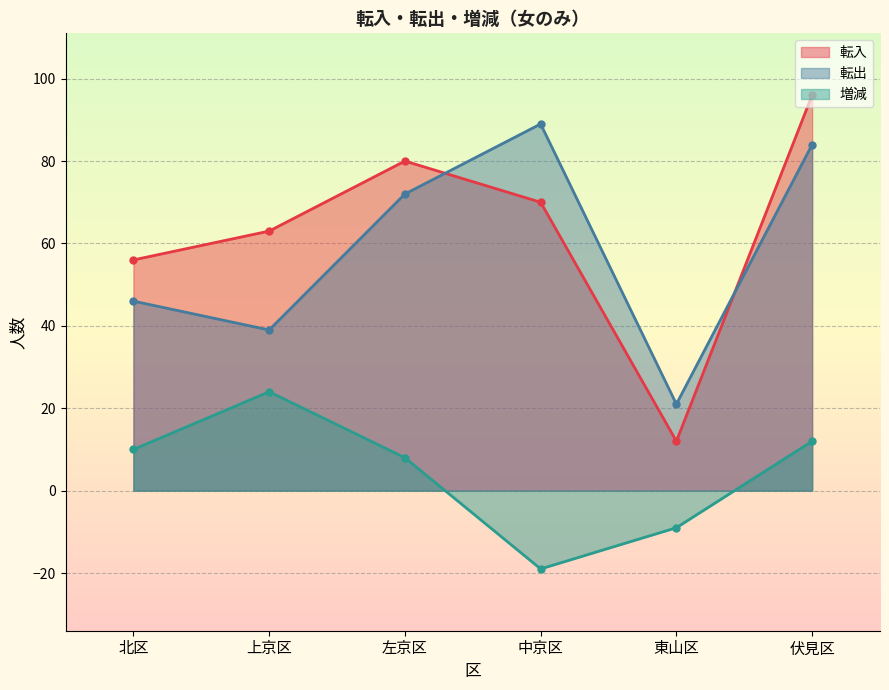

Reading left to right, extract all data points from this chart.

転入: 56	63	80	70	12	96
転出: 46	39	72	89	21	84
増減: 10	24	8	-19	-9	12